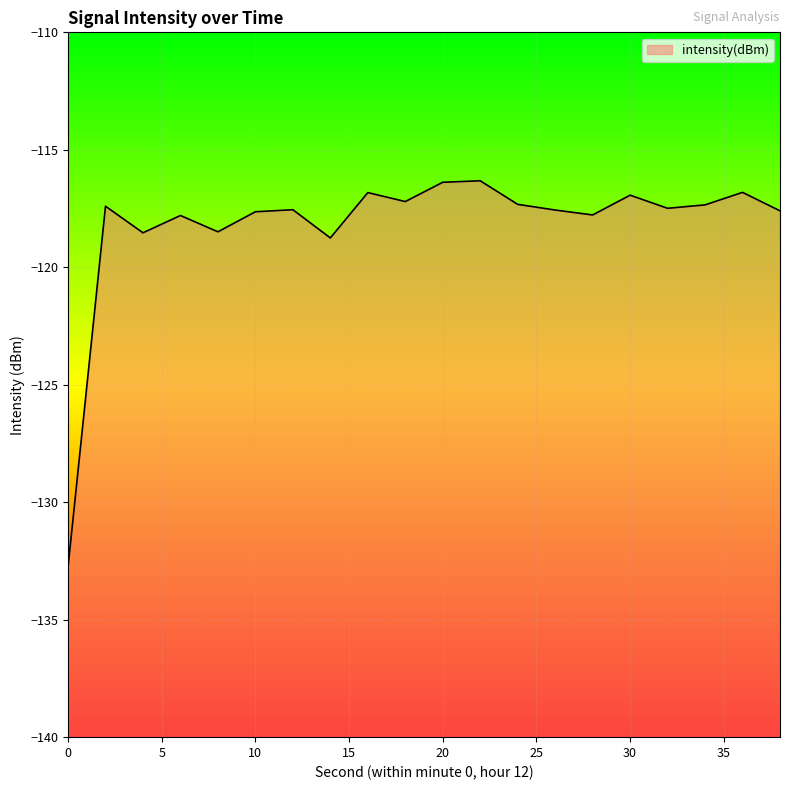

What is the value of the 10th point from the left?

-117.2